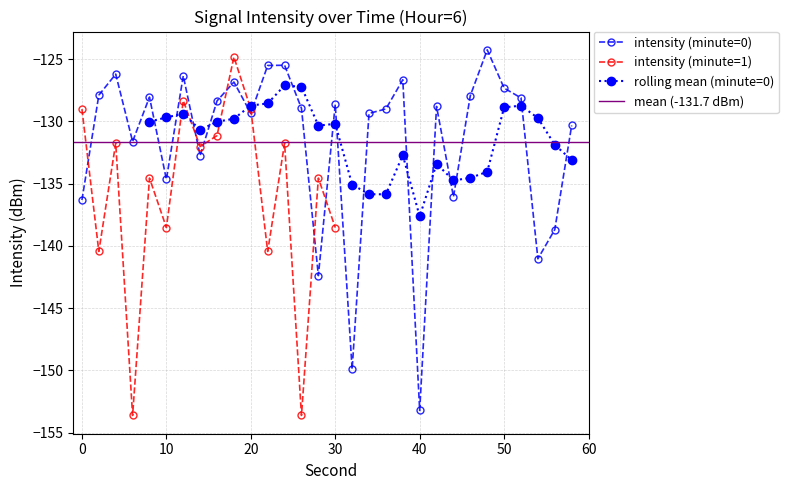

What is the average value of the intensity_min series?

-136.5